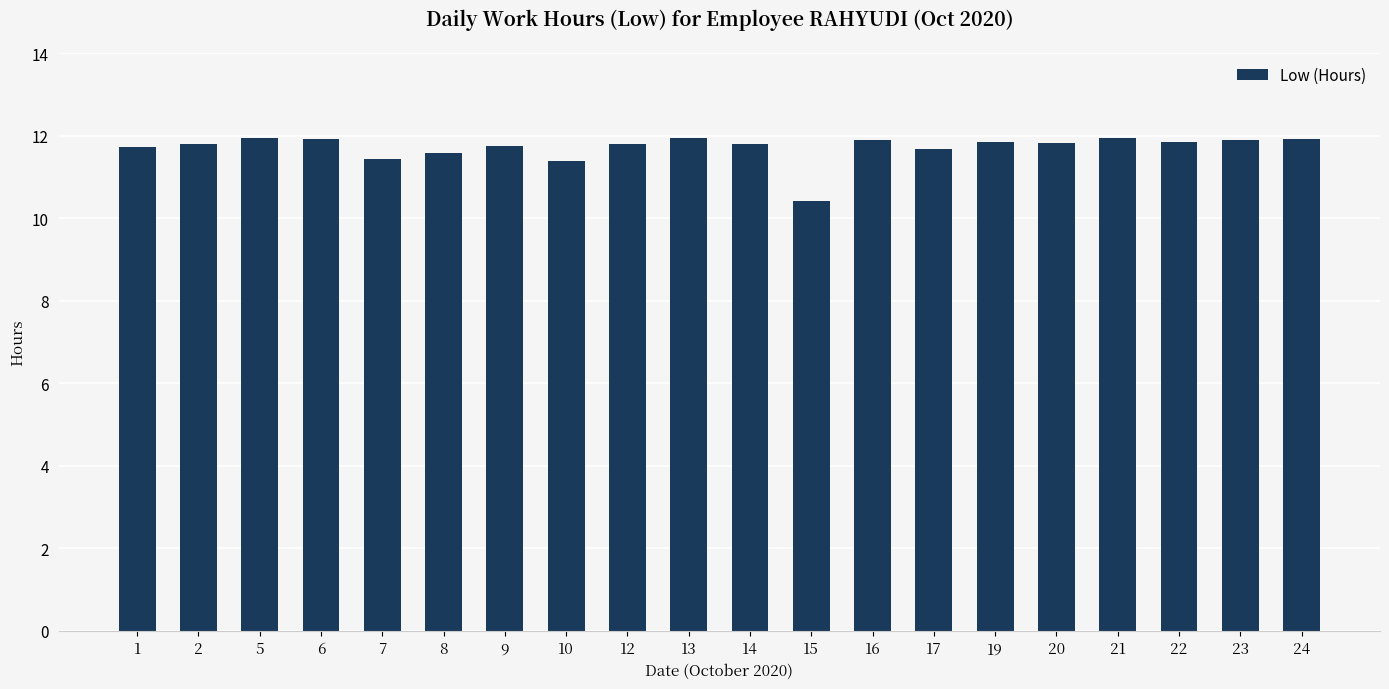

Where does the data first go above 11?

1